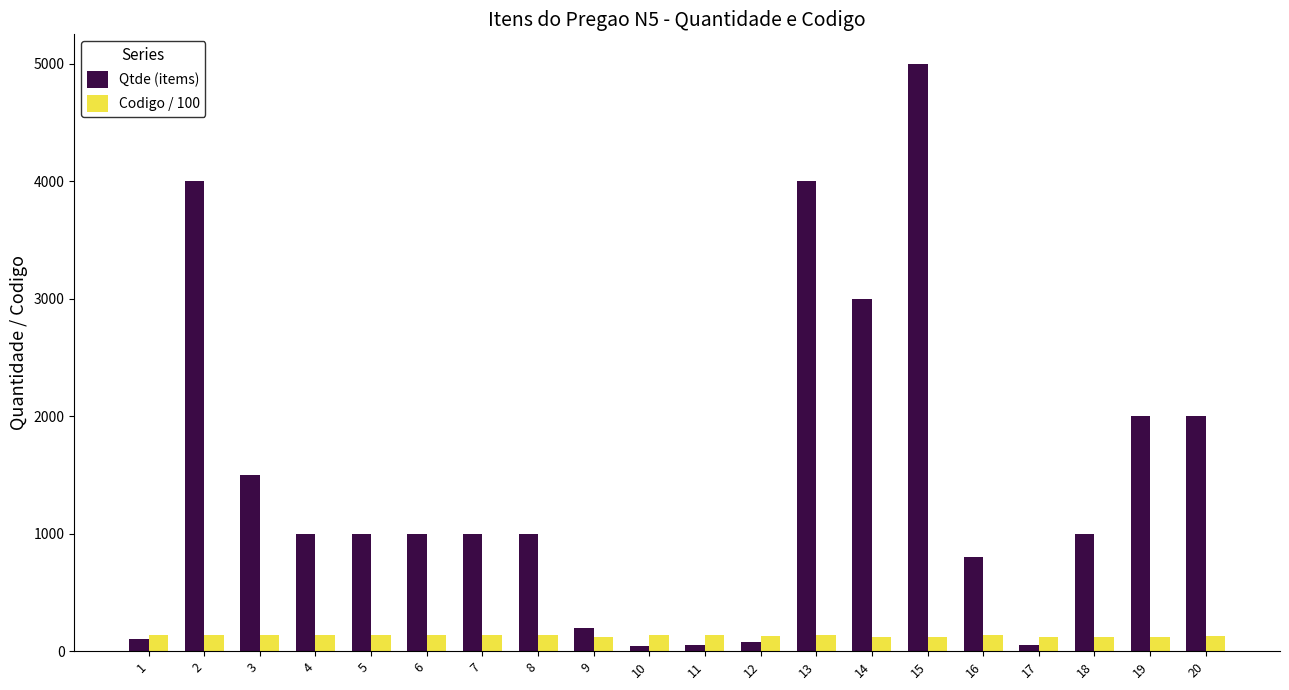

True or false: Qtde (items) has a value of 7567.9 at 15.

False